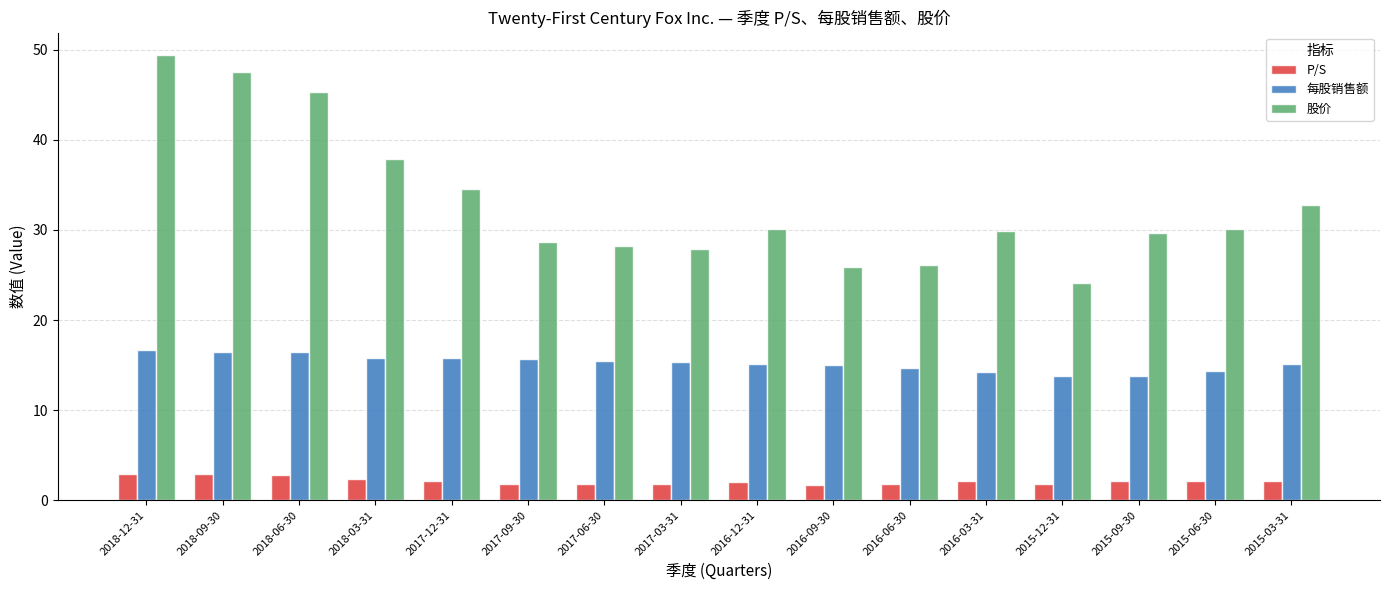

Count the number of categories in the chart.

16